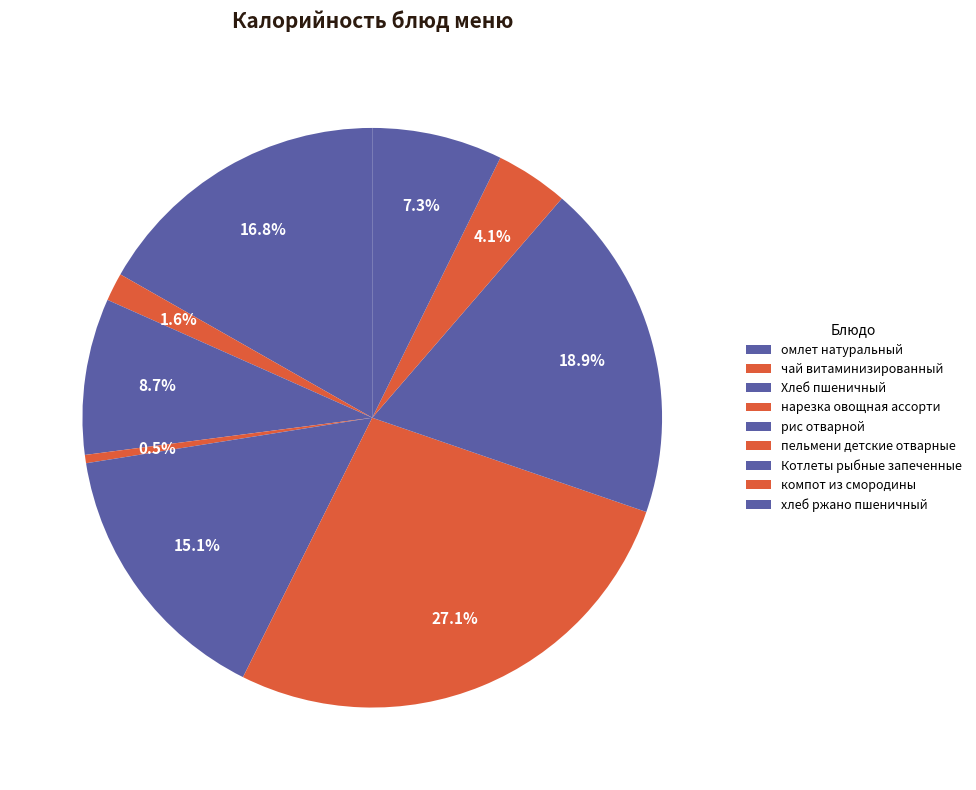

Which category has the biggest portion of the pie?

пельмени детские отварные